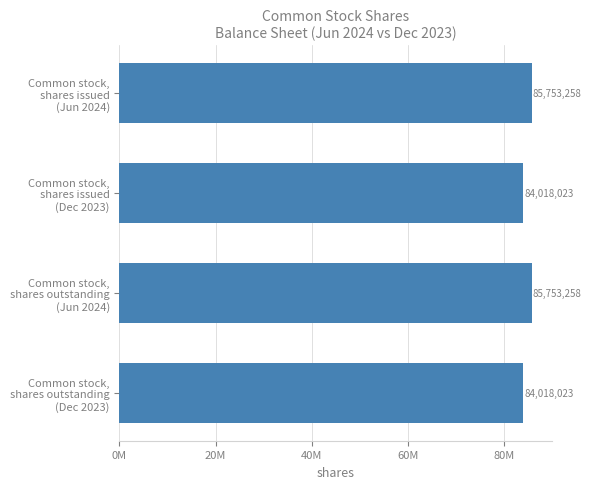

What is the smallest value displayed?

84018023